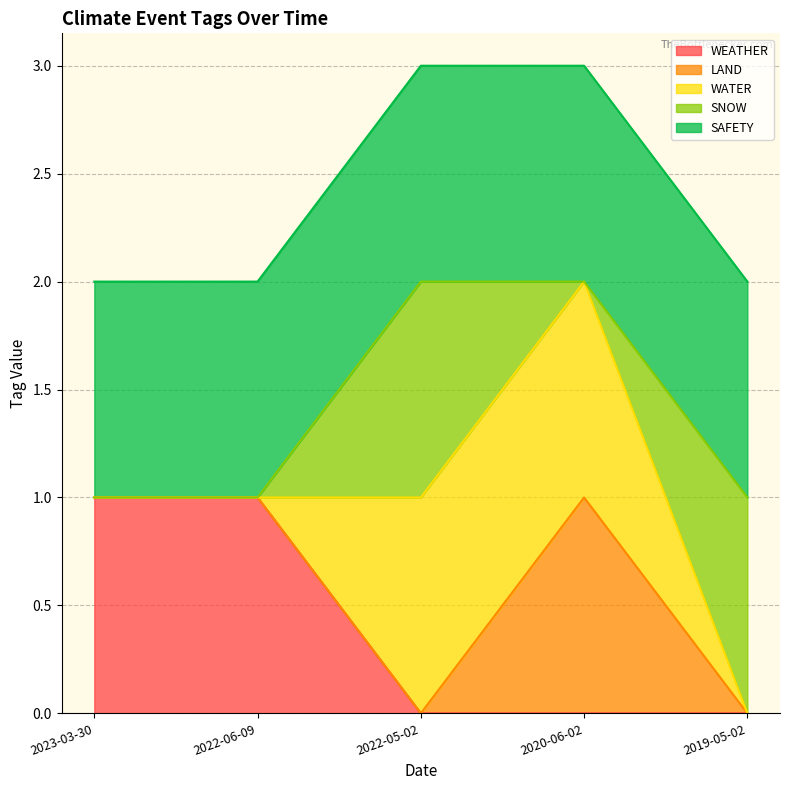

The value of WEATHER at 2020-06-02 is 1. True or false?

False